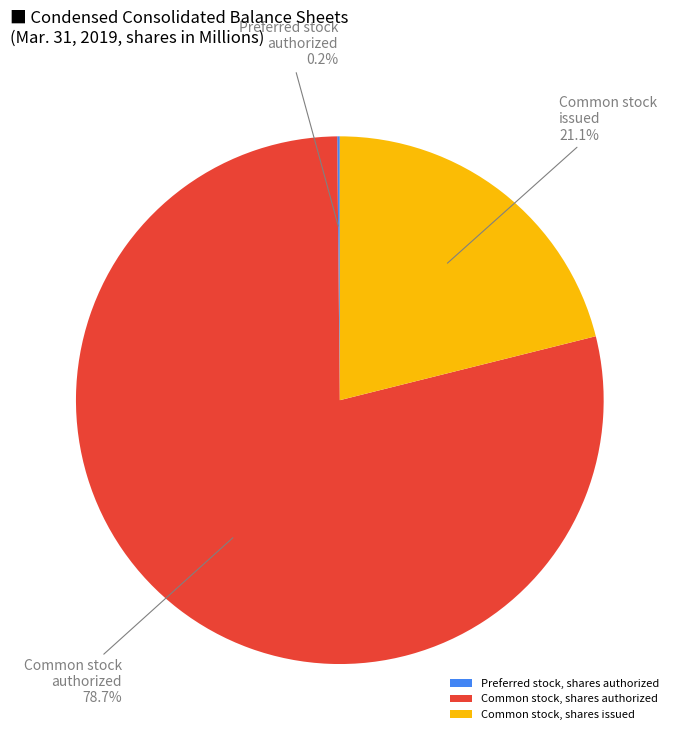

Which category has the biggest portion of the pie?

Common stock, shares authorized